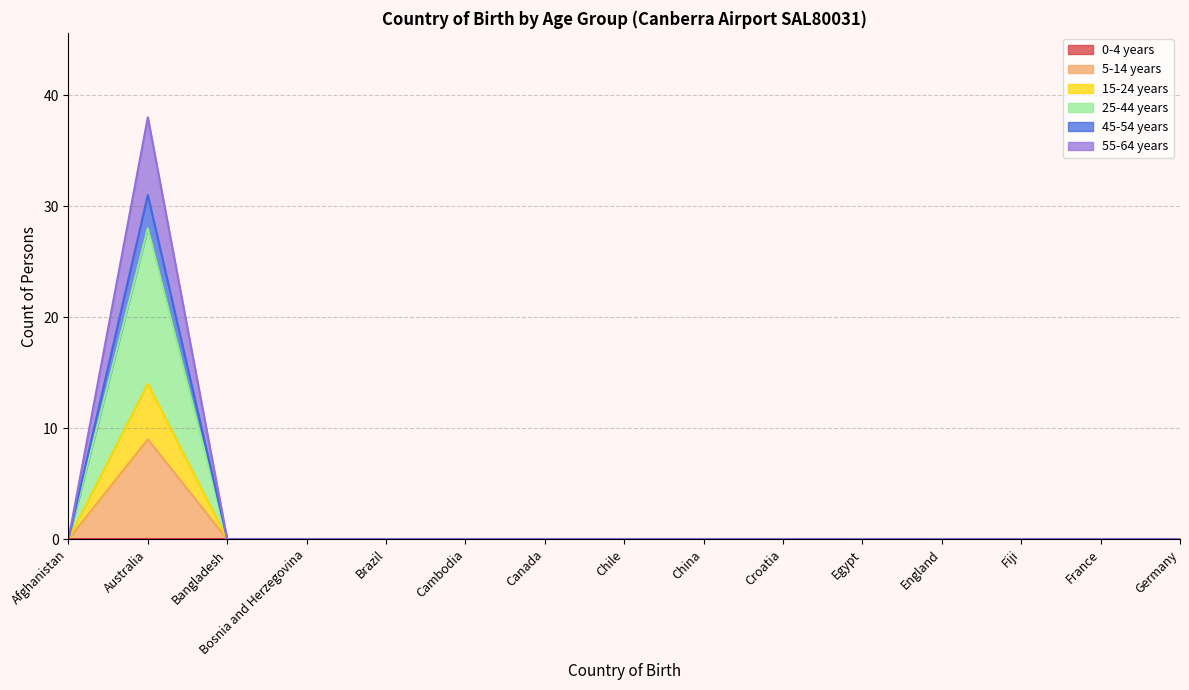

Between Brazil and Germany, which is larger?

Brazil